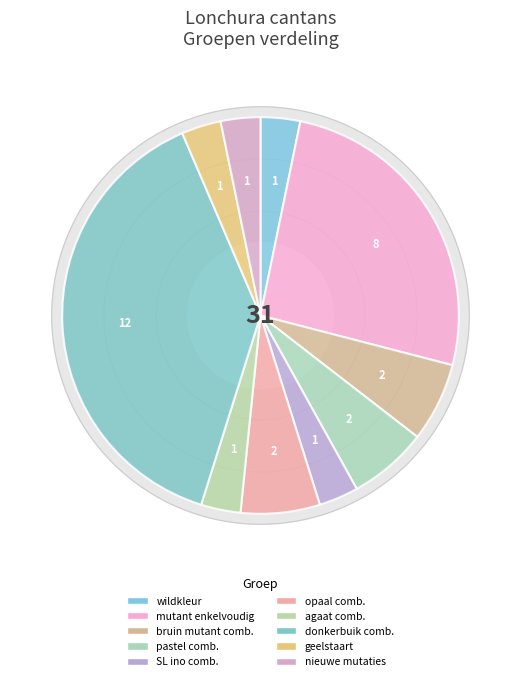

How many slices are in this pie chart?

10